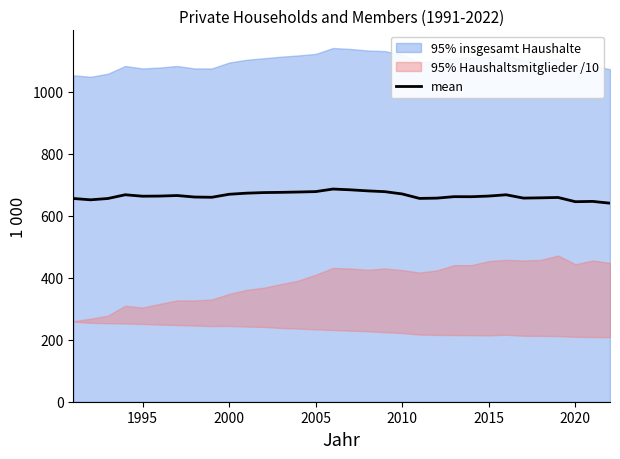

What is the minimum value for mean?

641.0